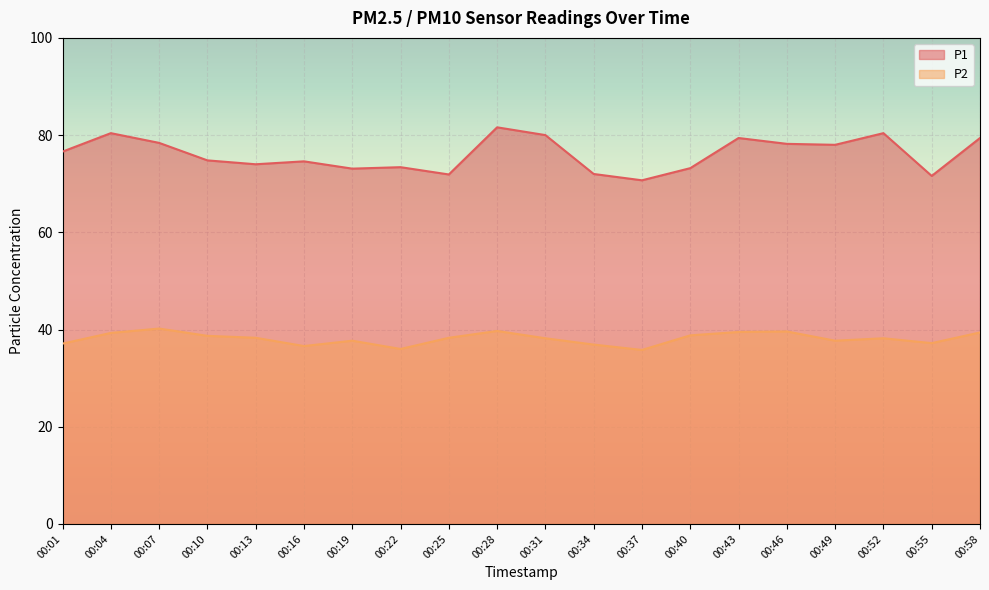

How many interior local valleys does the P2 series have?

5